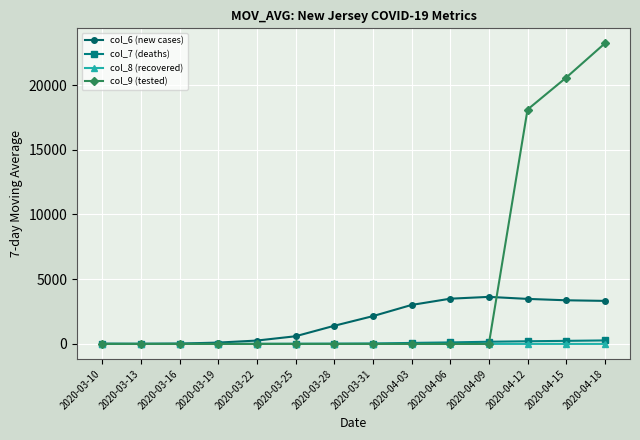

What is the label of the 3rd point from the right?

2020-04-12